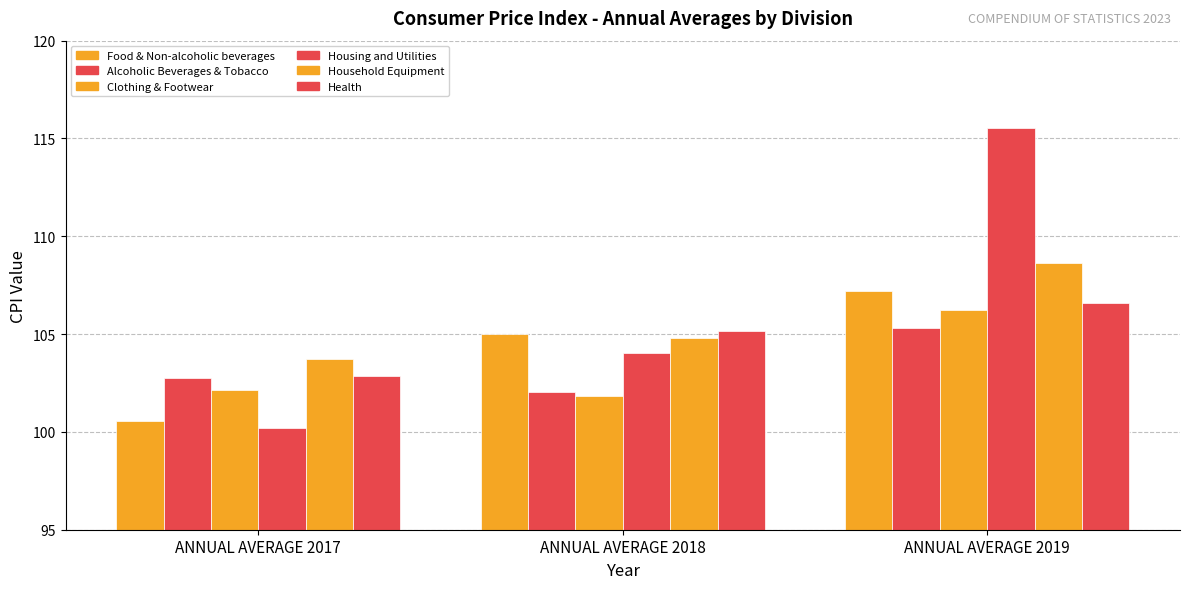

Are the bars horizontal?

No